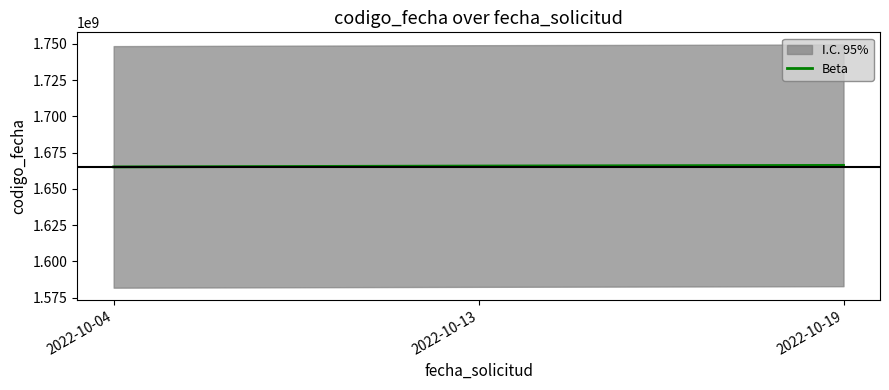

What value does the data have at 2022-10-19, to the nearest 100?

1666223000